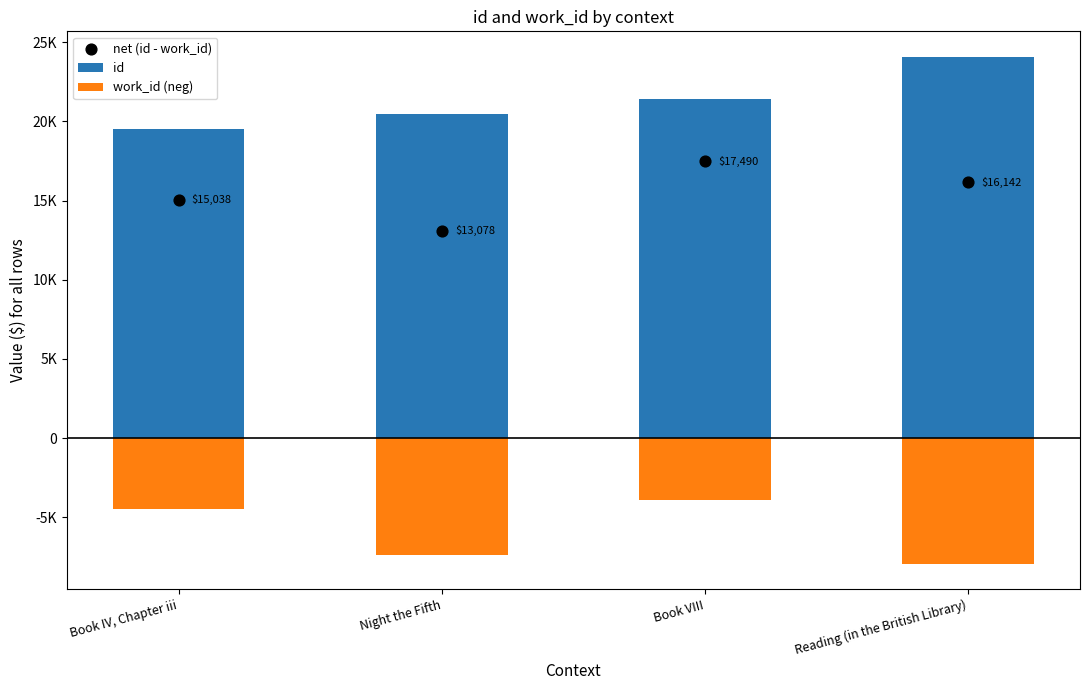

What are all the series names shown in the legend?

id, work_id (neg), net (id - work_id)